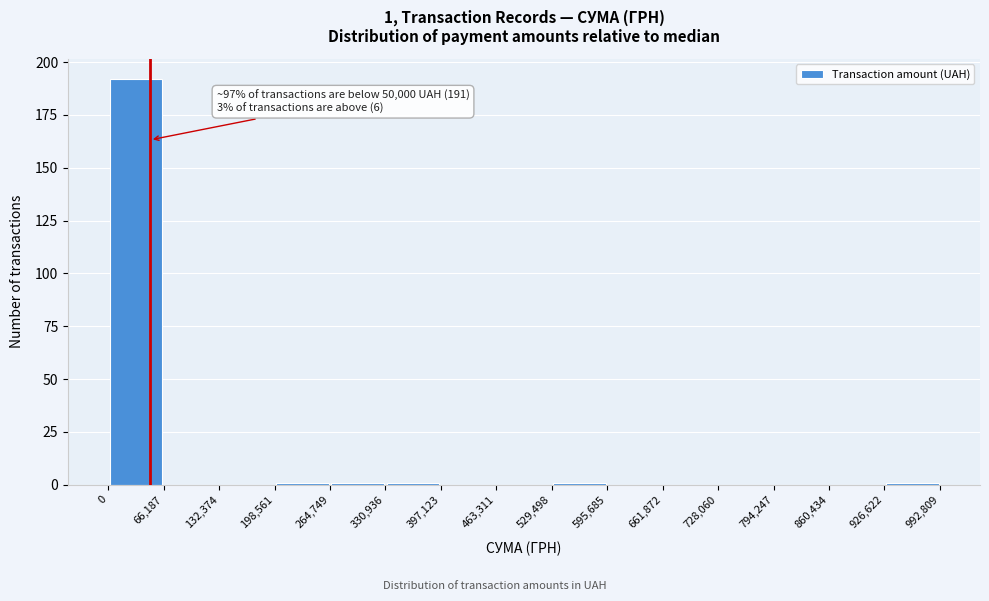

Which range on the x-axis has the tallest bar?

0 to 66,187